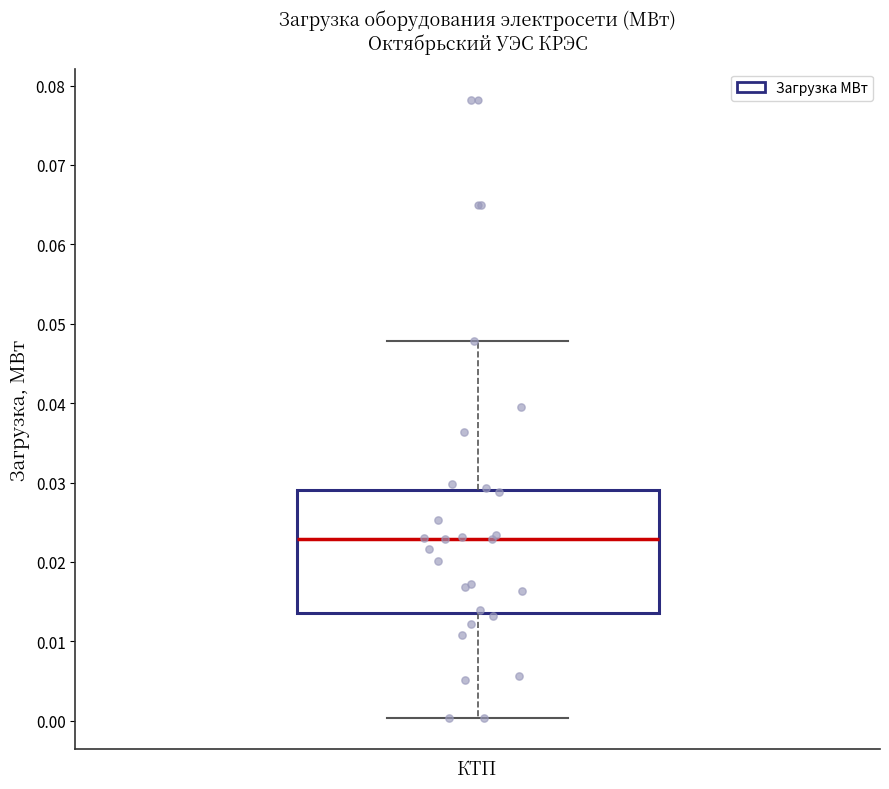

Read this box plot against the y-axis: the position of the median line, the range covered by the box, and the ends of both whiskers. The values are not printed on the chart, so give them approximately, as read against the axis.

median 0.023, box 0.014 to 0.029, whiskers 0.000 to 0.048